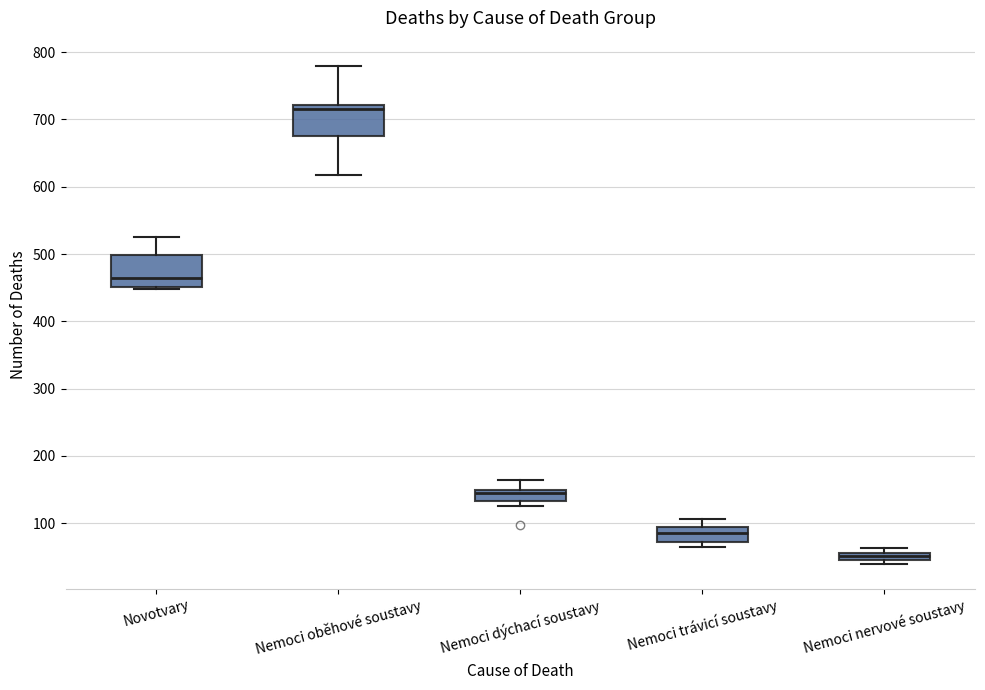

Where is the lower edge of the box for Nemoci oběhové soustavy on the y-axis? The values are not printed on the chart, so give them approximately, as read against the axis.

680